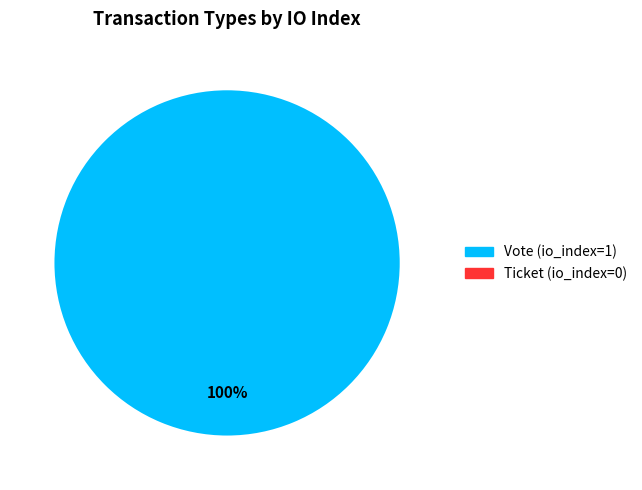

Does any single category account for the majority?

Yes